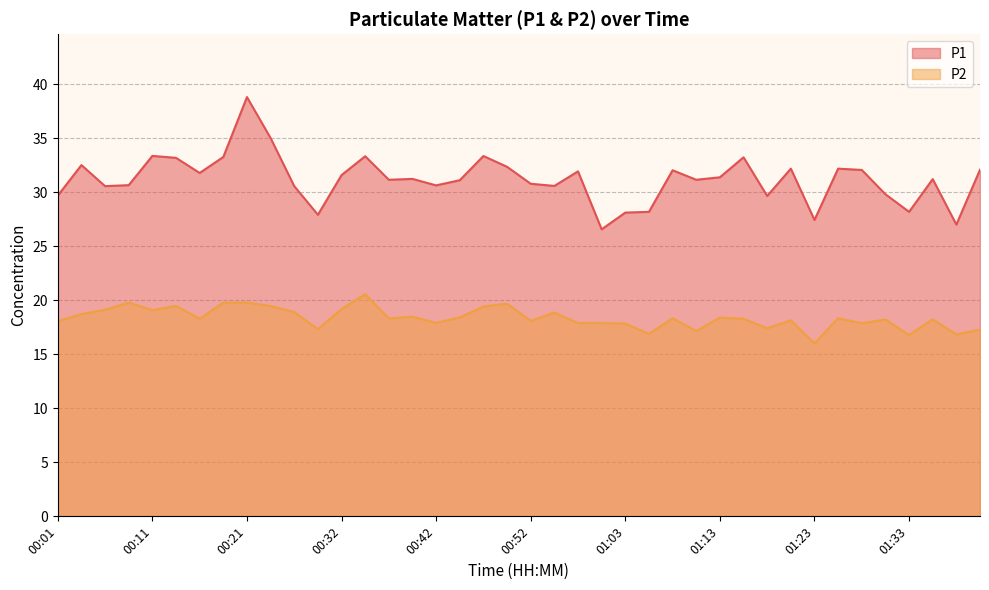

What is the maximum value for P1?

38.8